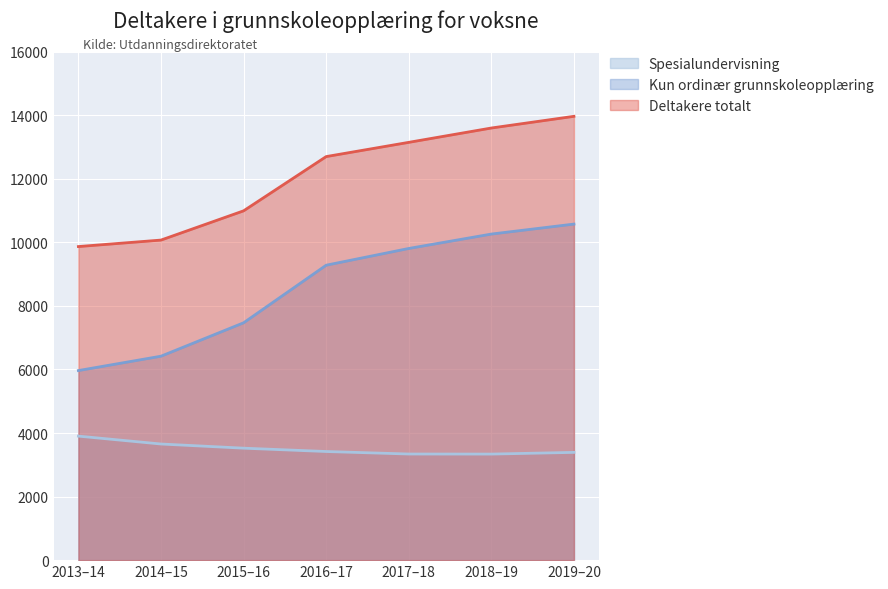

Where is the first local minimum for Spesialundervisning?

2018–19